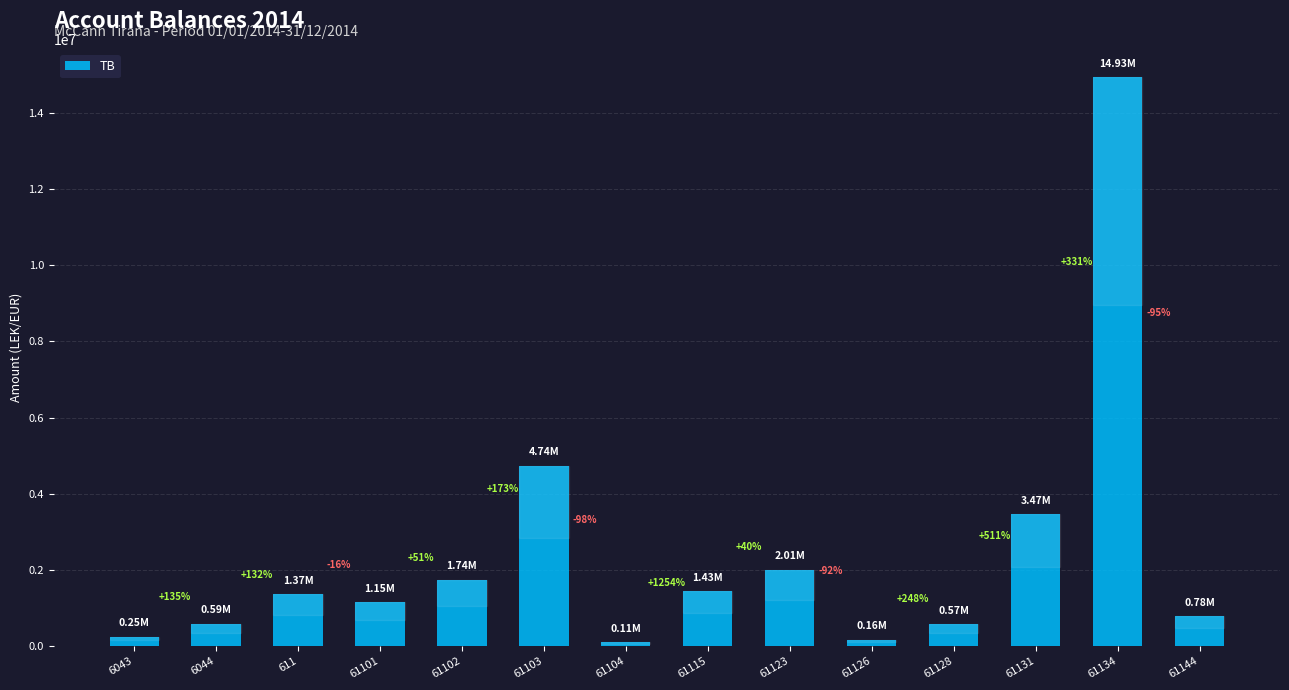

What is the difference between the values at 61134 and 61131?

11465170.3